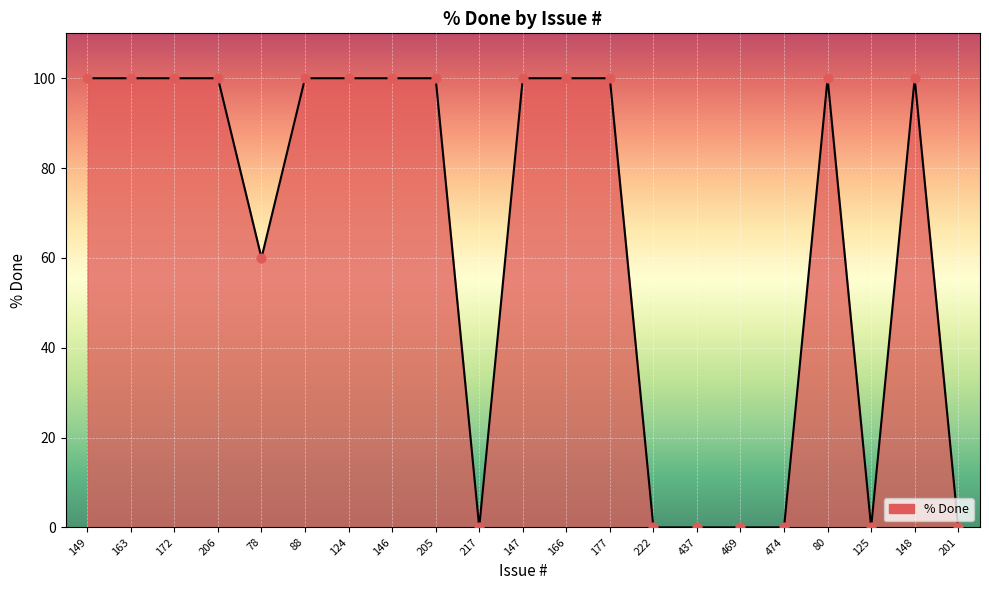

What is the change in value from 166 to 222?

-100